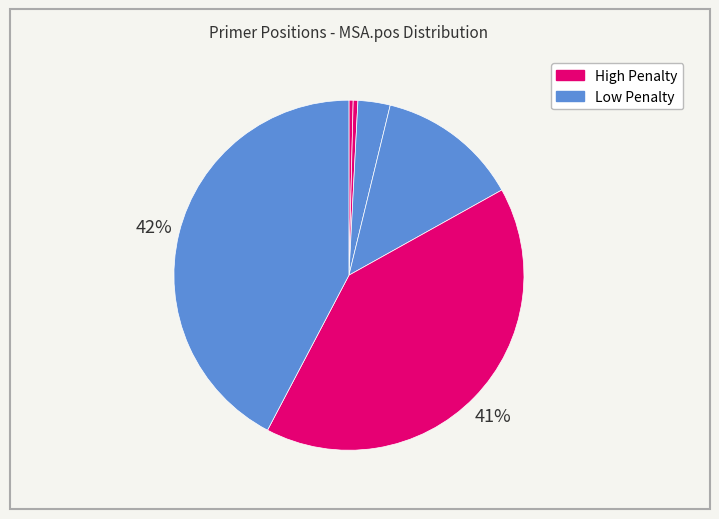

How many segments does this pie chart have?

6